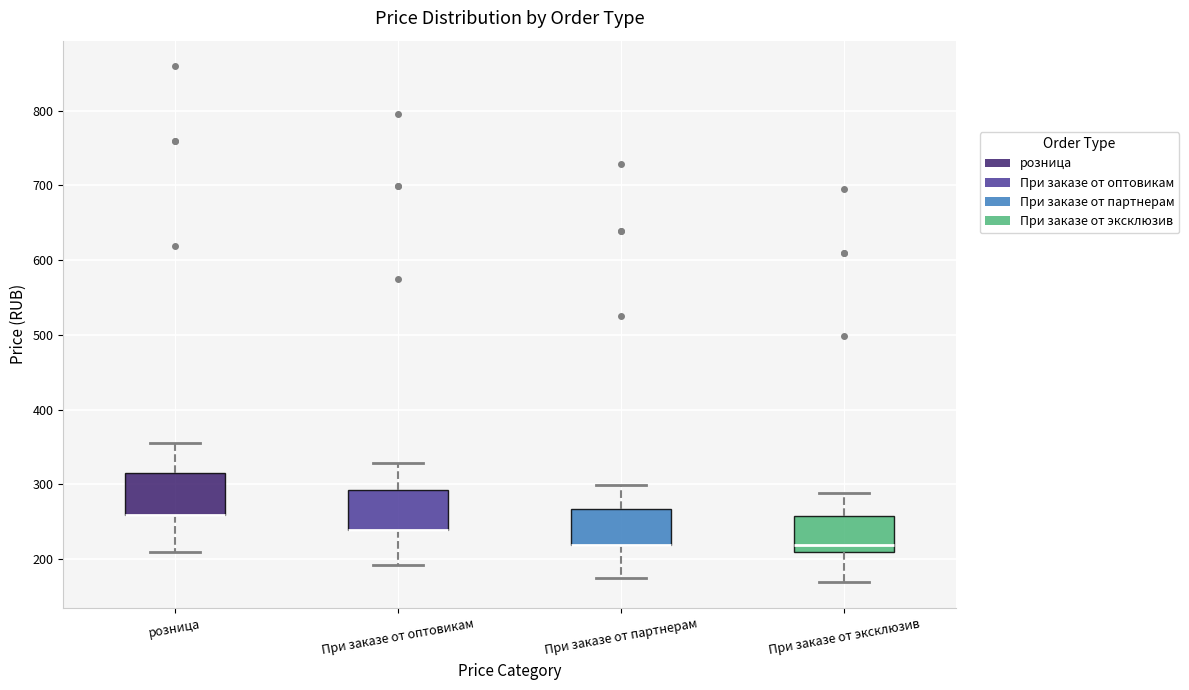

Reading left to right, transcribe this box plot: for each box, give where its median line is, the range the box spans, and where its two whiskers end, as read against the y-axis. The values are not printed on the chart, so give them approximately, as read against the axis.

розница: median 260 (drawn on the box's lower edge), box 260 to 320, whiskers 210 to 360
При заказе от оптовикам: median 240 (drawn on the box's lower edge), box 240 to 290, whiskers 190 to 330
При заказе от партнерам: median 220 (drawn on the box's lower edge), box 220 to 270, whiskers 180 to 300
При заказе от эксклюзив: median 220, box 210 to 260, whiskers 170 to 290